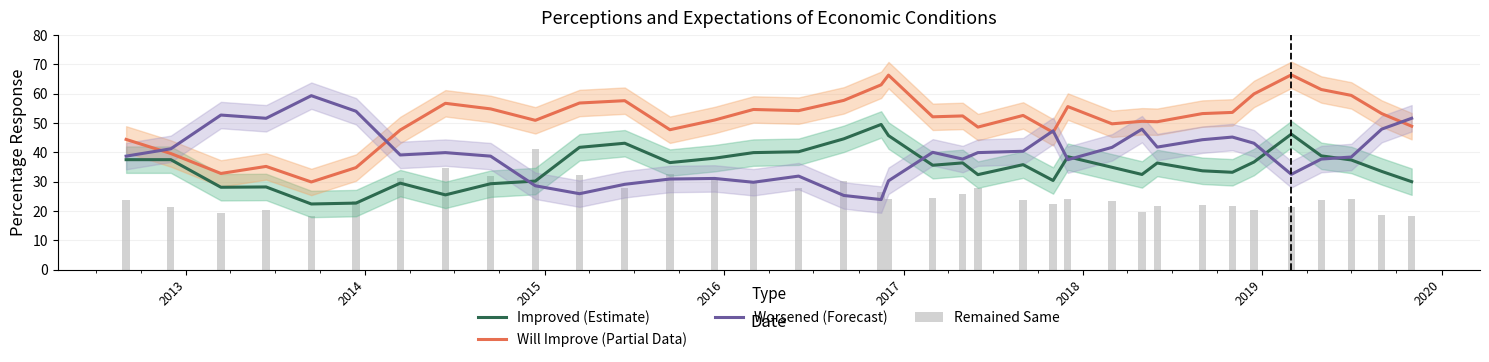

Count the number of data series in this chart.

4